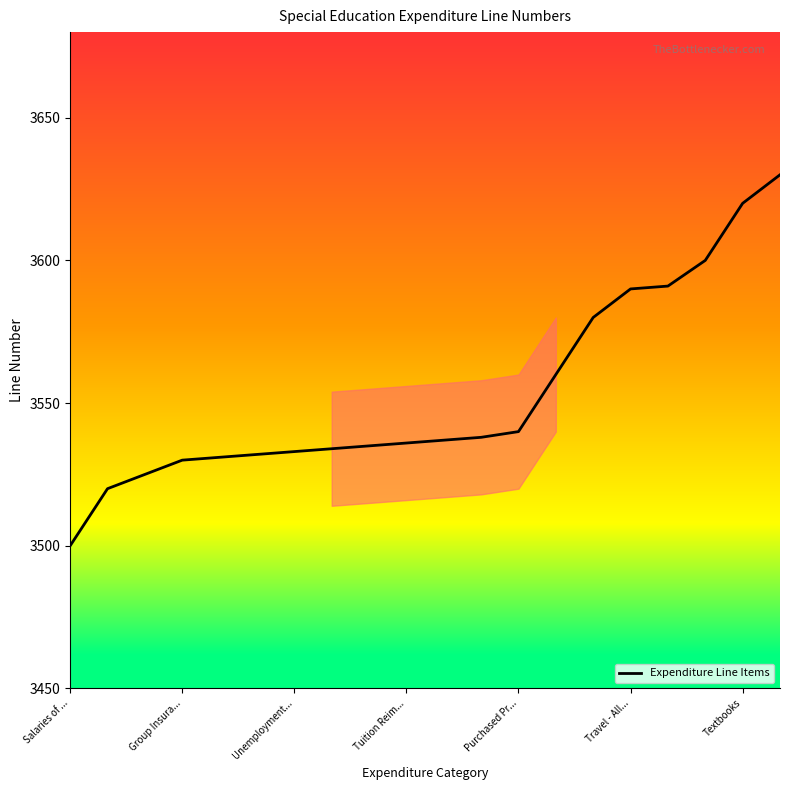

What is the maximum value shown in the chart?

3630